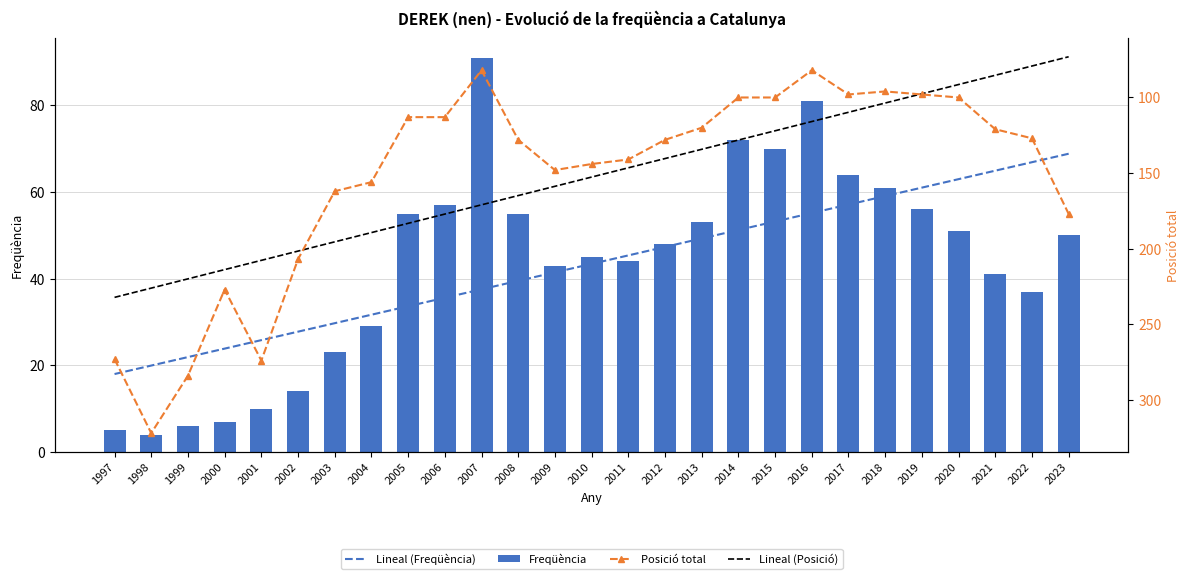

What is the difference between the Posició total values at 2001 and 2000?

47.0